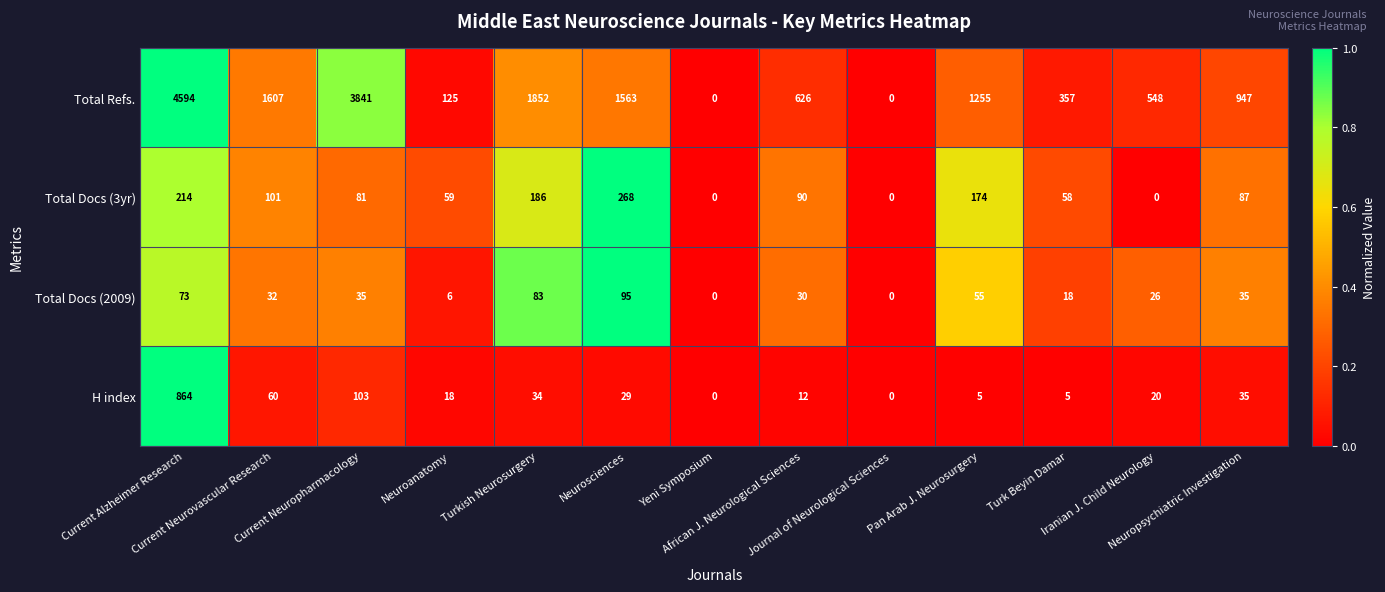

What is the difference between the second highest and minimum values in the Total Refs. series?

3841